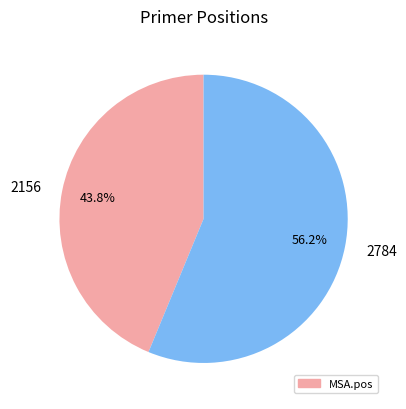

Count the number of slices in the pie.

2